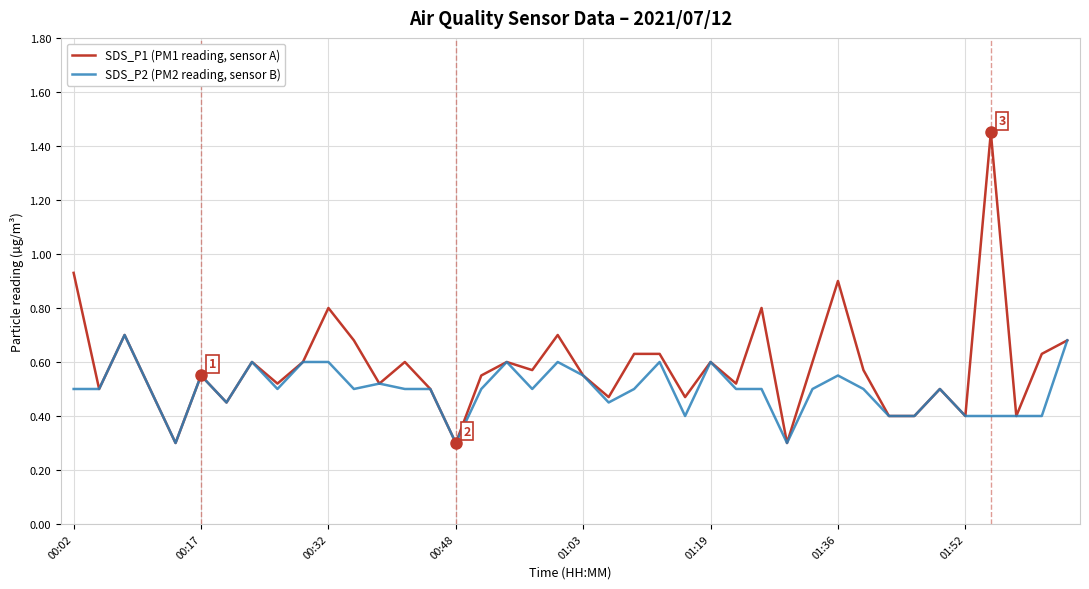

Rank the series by their maximum value, from highest to lowest.

SDS_P1 (PM1 reading, sensor A), SDS_P2 (PM2 reading, sensor B)